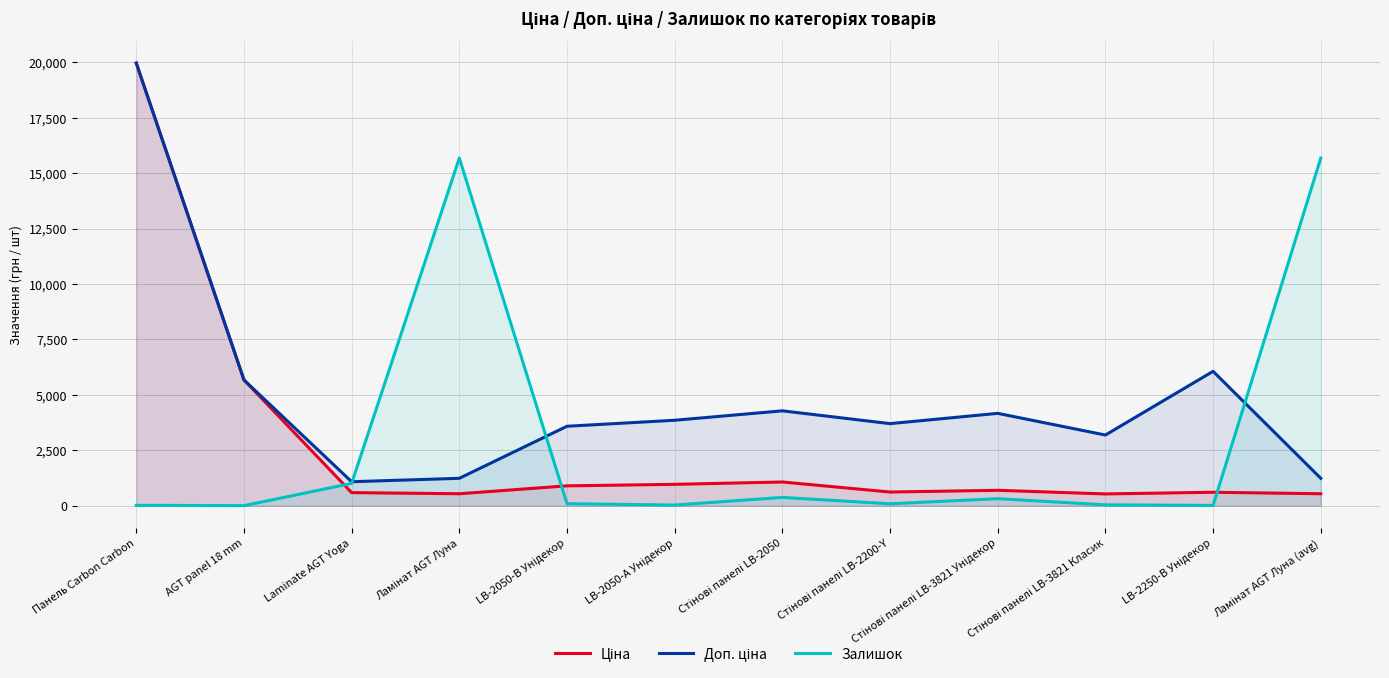

How many lines are shown in the chart?

3